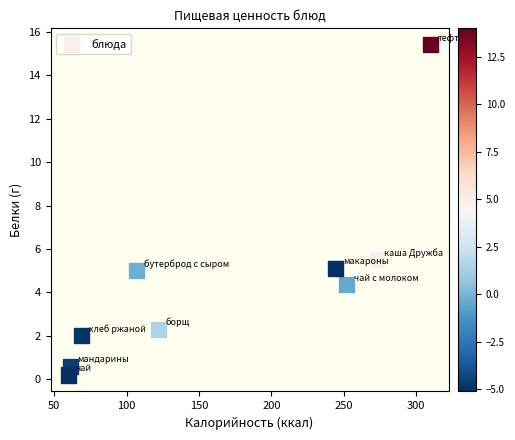

What Y value in the scatter plot is closest to 7?

5.5